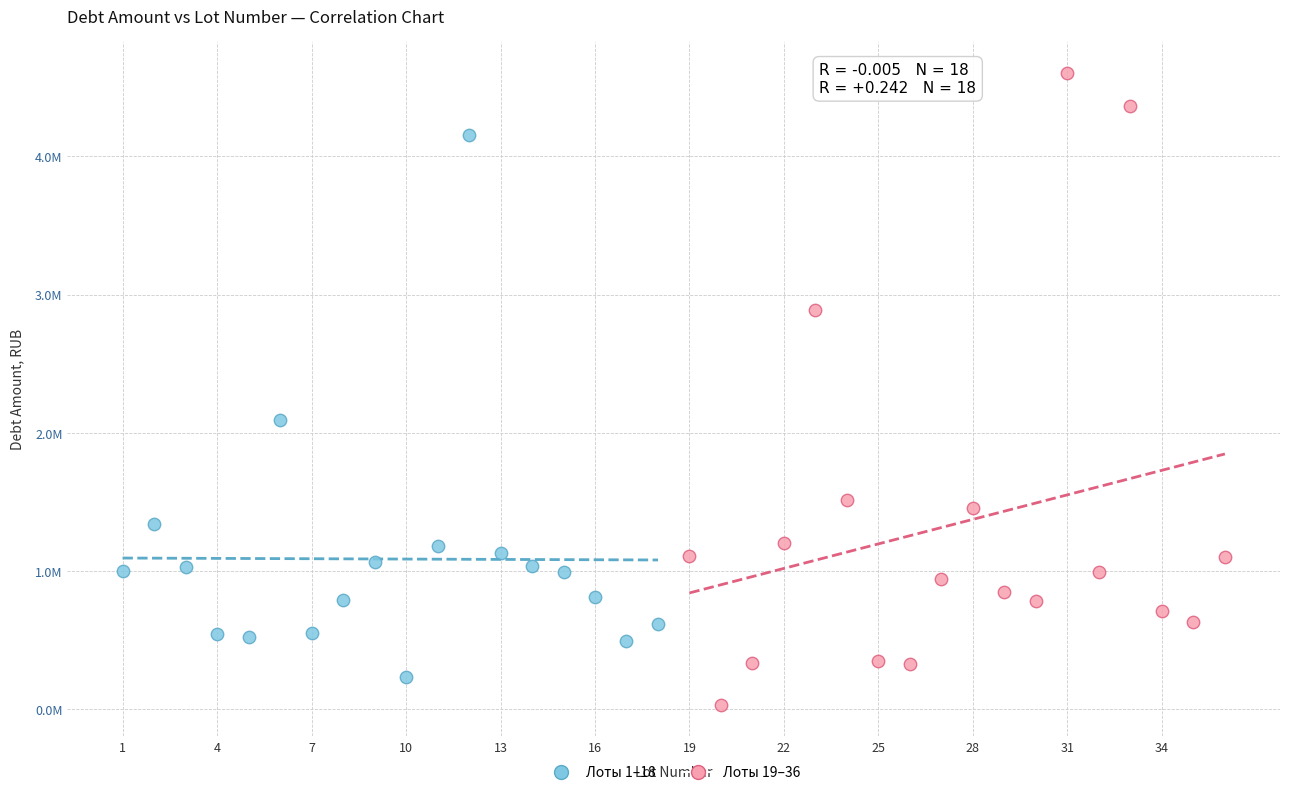

What are all the series names shown in the legend?

Лоты 1–18, Лоты 19–36